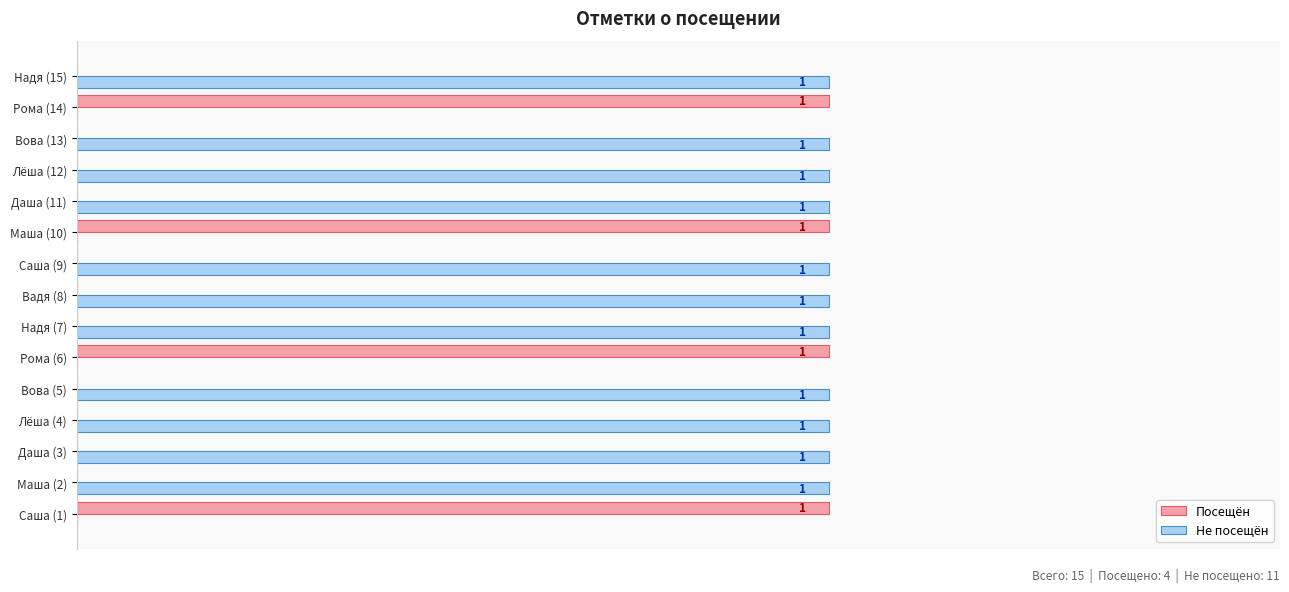

Is the value of Не посещён at Маша (2) greater than the value of Посещён at Даша (3)?

Yes